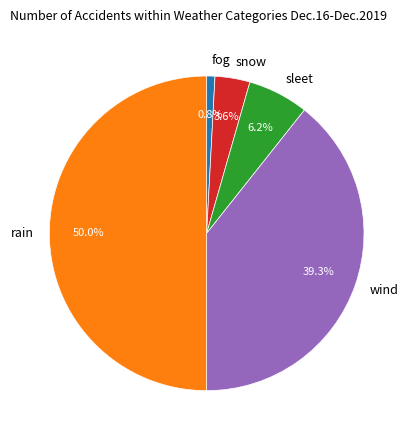

To the nearest percent, what is the difference between the largest and smallest slice percentages?

49%